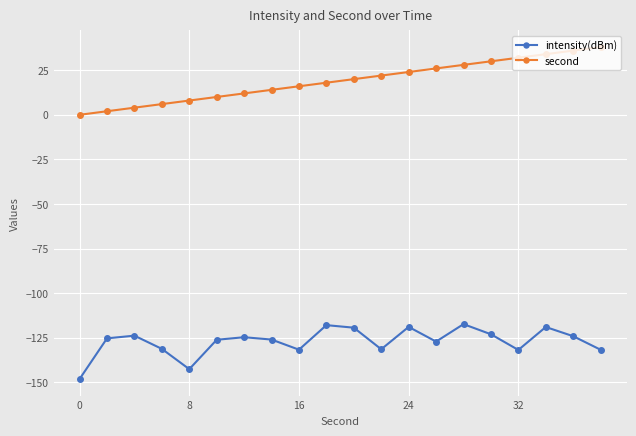

Count the number of categories in the chart.

20